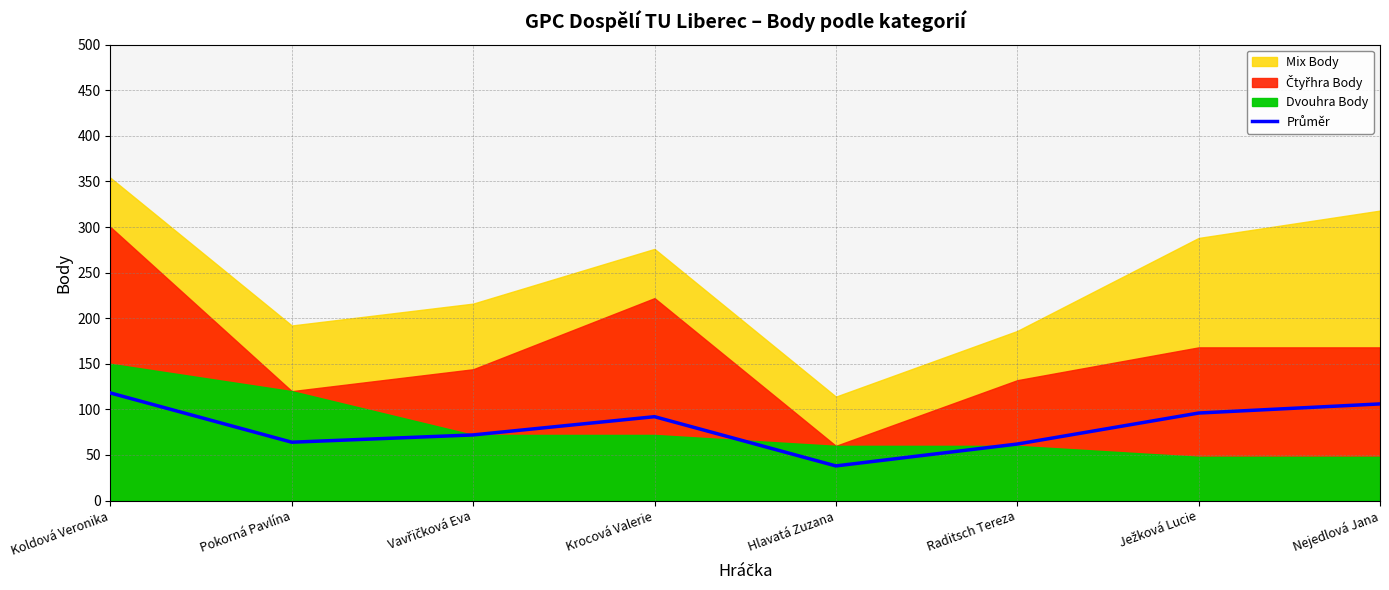

The chart shows a value of 118 at Koldová Veronika. True or false?

True